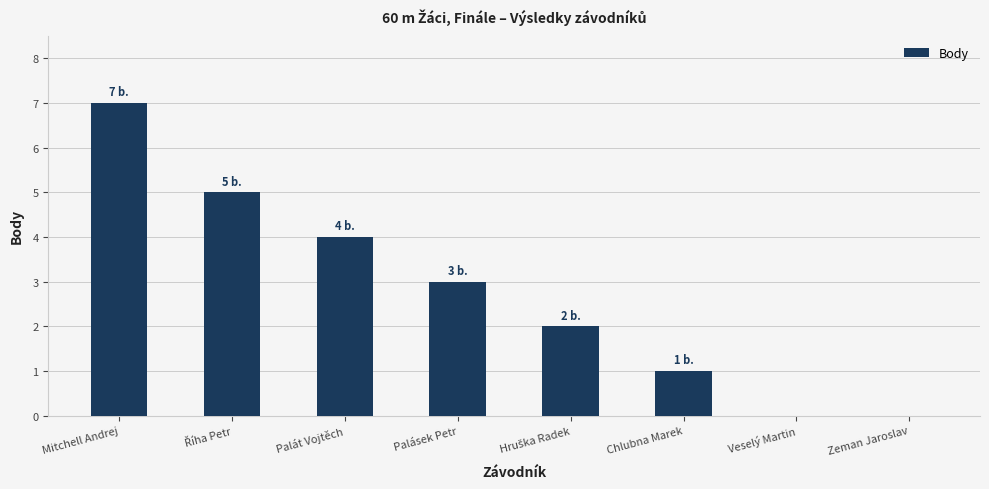

What is the ratio of the value at Palásek Petr to the value at Palát Vojtěch?

0.8